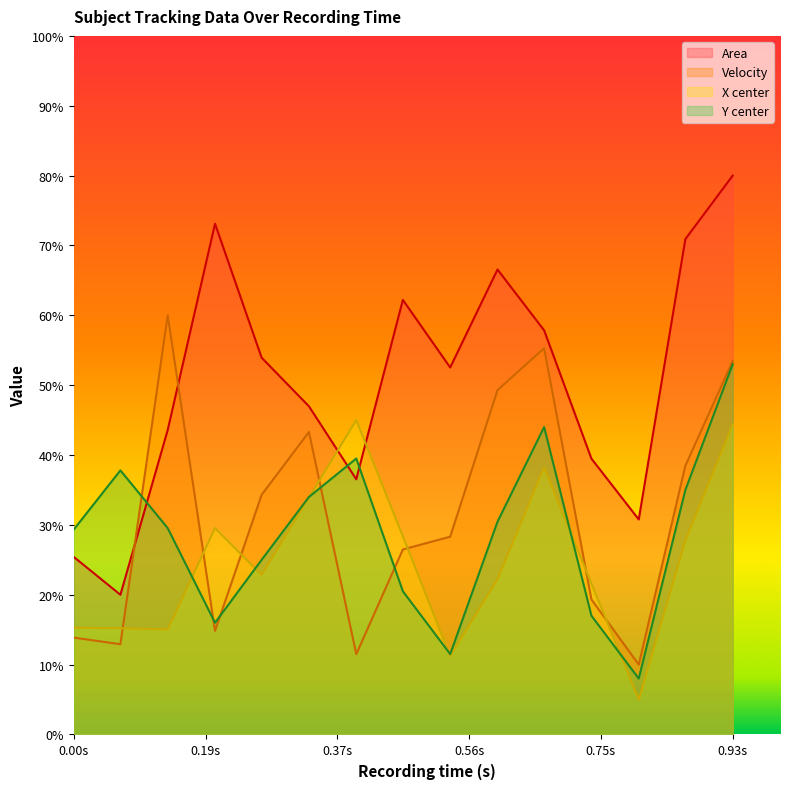

Where do X center and Y center first cross each other?

0.133 and 0.2